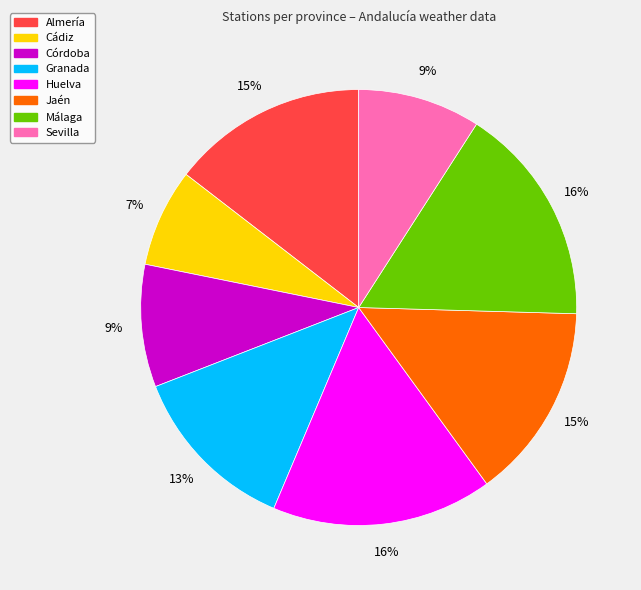

To the nearest percent, what is the difference between the largest and smallest slice percentages?

9%